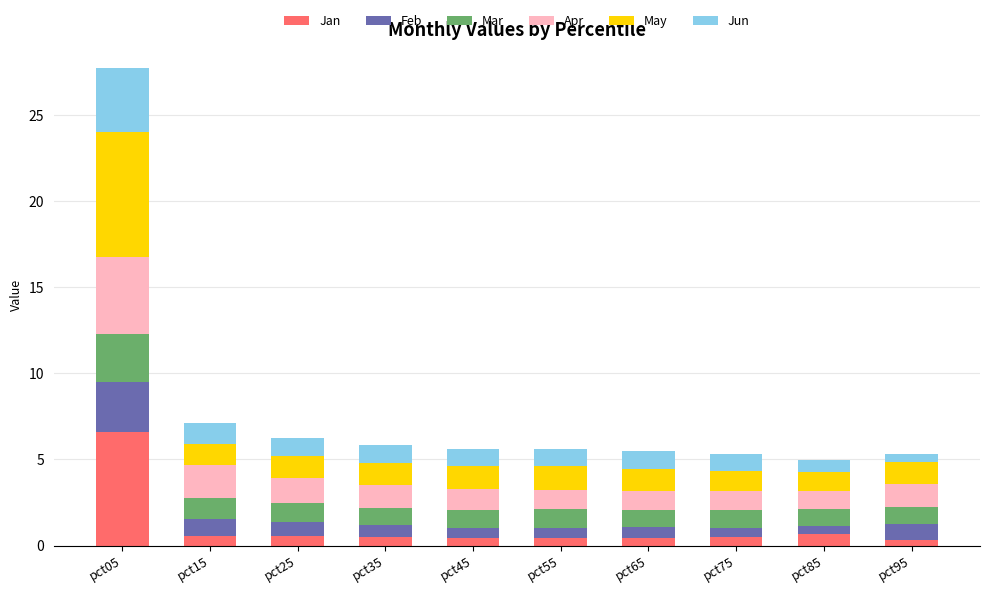

What is the maximum value for Jan?

6.6